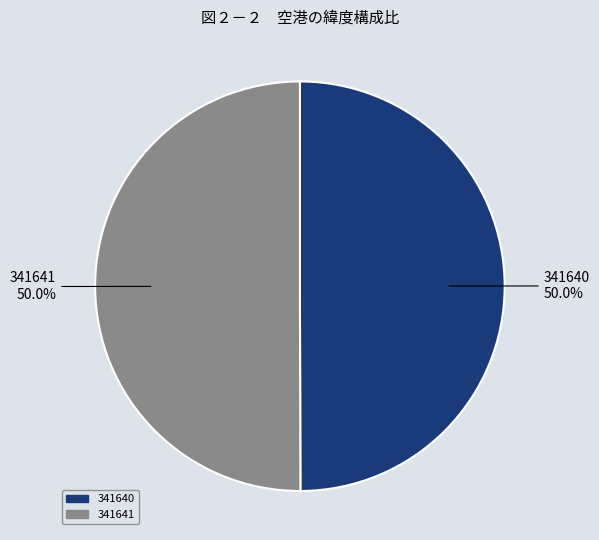

How much of the chart is everything except 341641?

50.0%